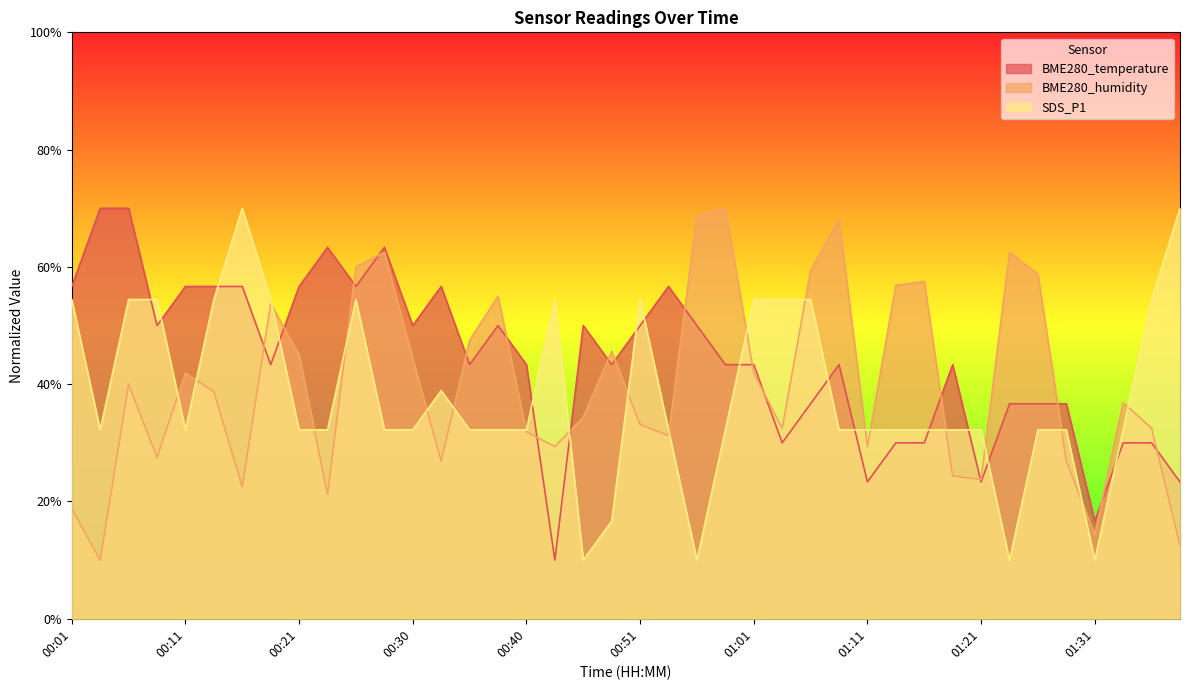

True or false: SDS_P1 and BME280_humidity cross at least once.

True